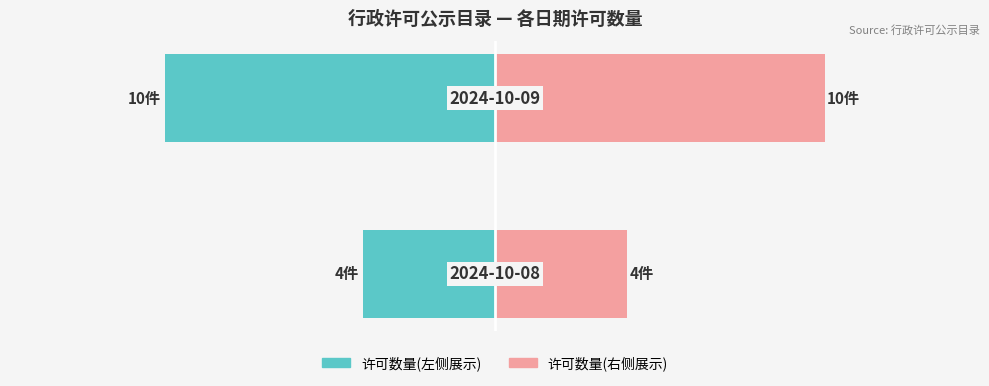

The 许可数量(右) series shows 47.3 at 0. True or false?

False